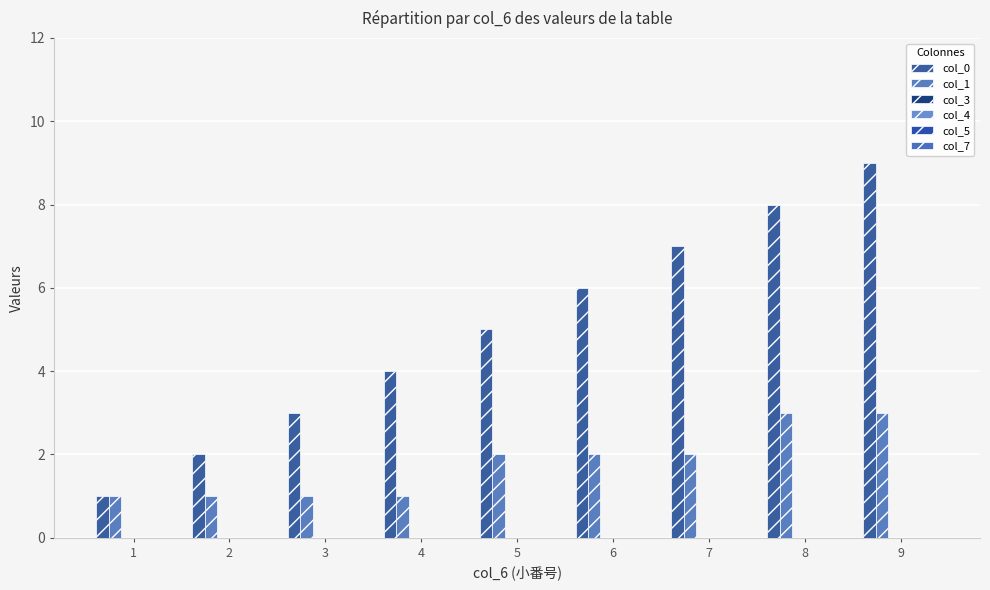

At which label does col_1 reach its peak?

8